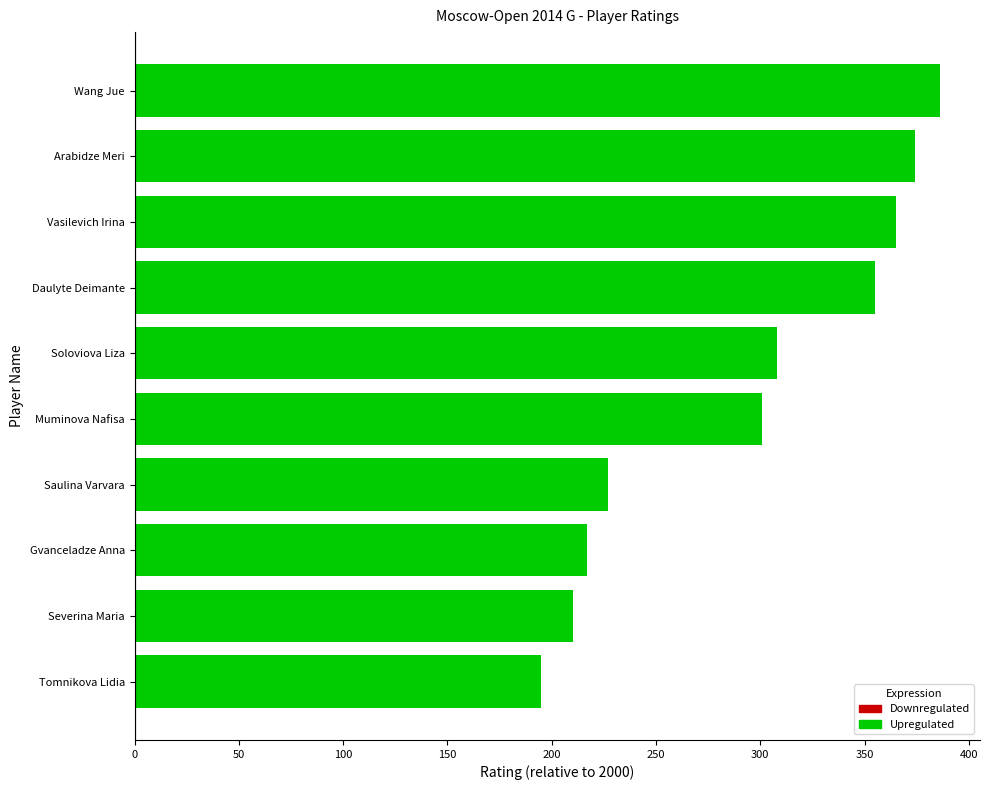

Reading top to bottom, transcribe all the data shown in this chart.

386	374	365	355	308	301	227	217	210	195